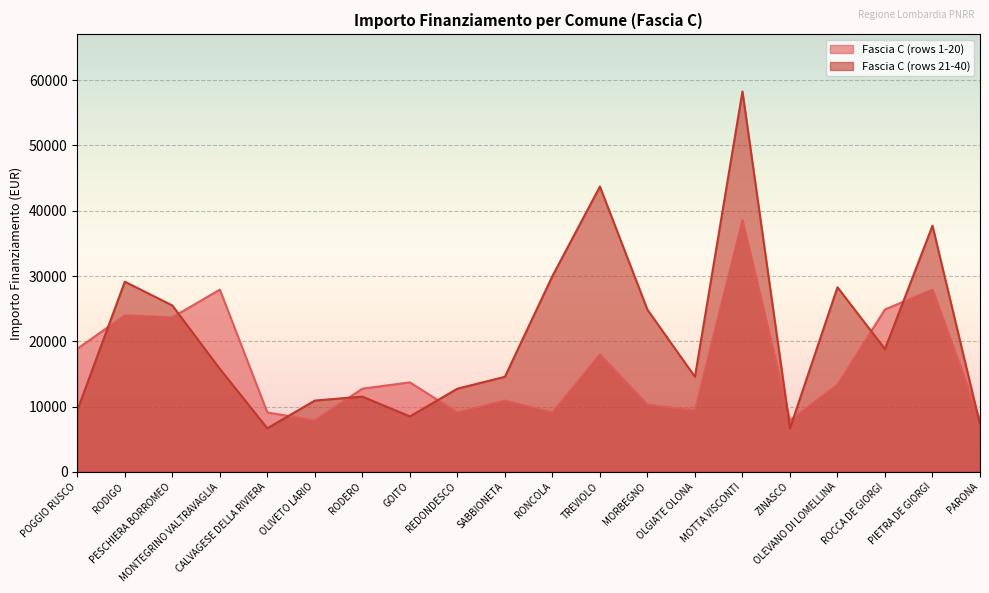

List the series in order of their peak value, lowest first.

Fascia C (rows 1-20), Fascia C (rows 21-40)